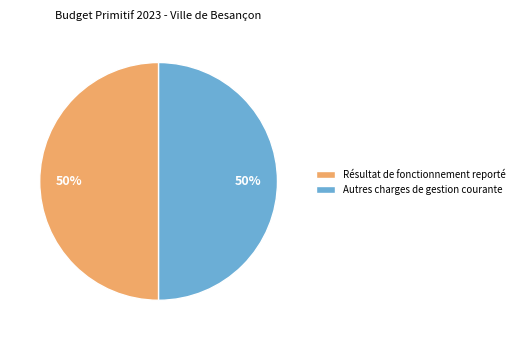

Count the number of slices in the pie.

2